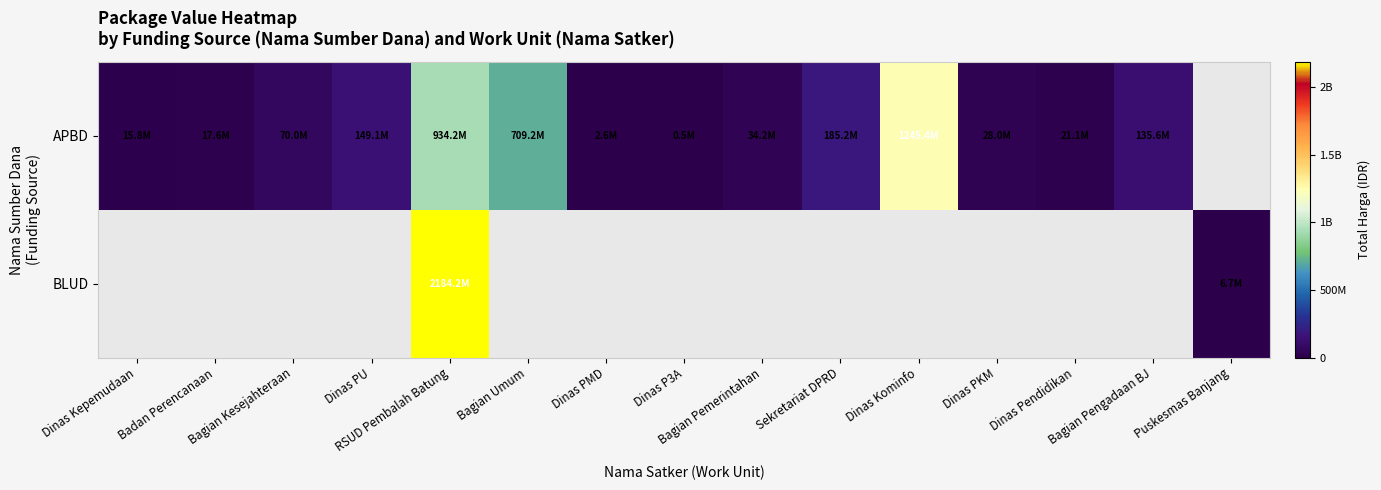

Is the value of BLUD at Dinas PMD greater than the value of APBD at Badan Perencanaan?

No